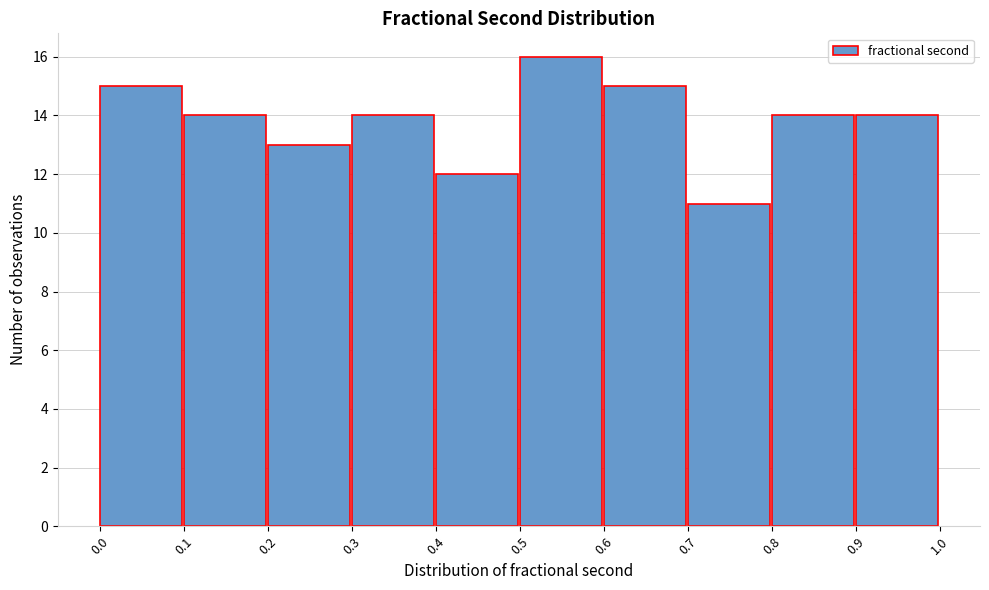

Reading left to right, extract all data points from this chart.

0.0=15	0.1=14	0.2=13	0.3=14	0.4=12	0.5=16	0.6=15	0.7=11	0.8=14	0.9=14